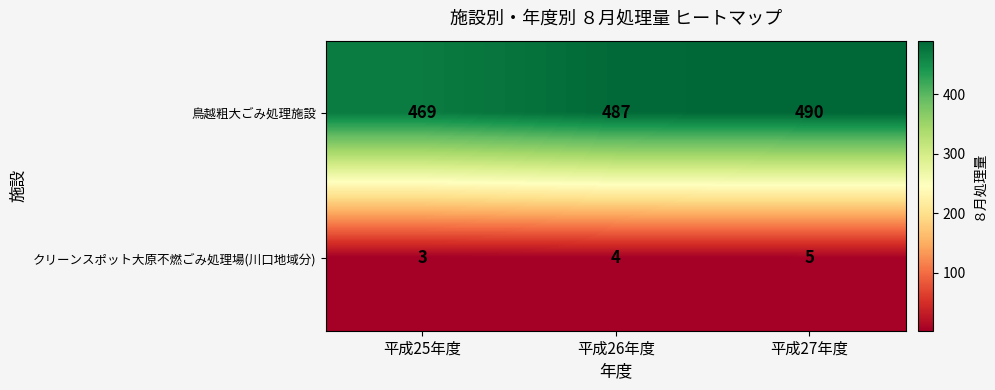

List the series in order of their overall mean, highest first.

鳥越粗大ごみ処理施設, クリーンスポット大原不燃ごみ処理場(川口地域分)